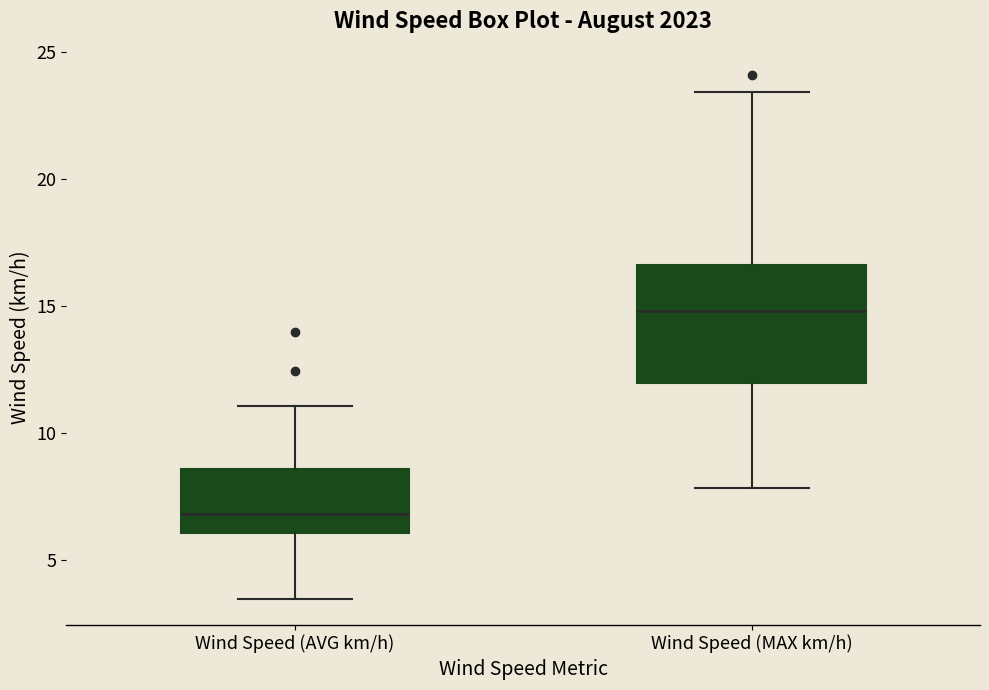

Which box has the lowest median line?

Wind Speed (AVG km/h)